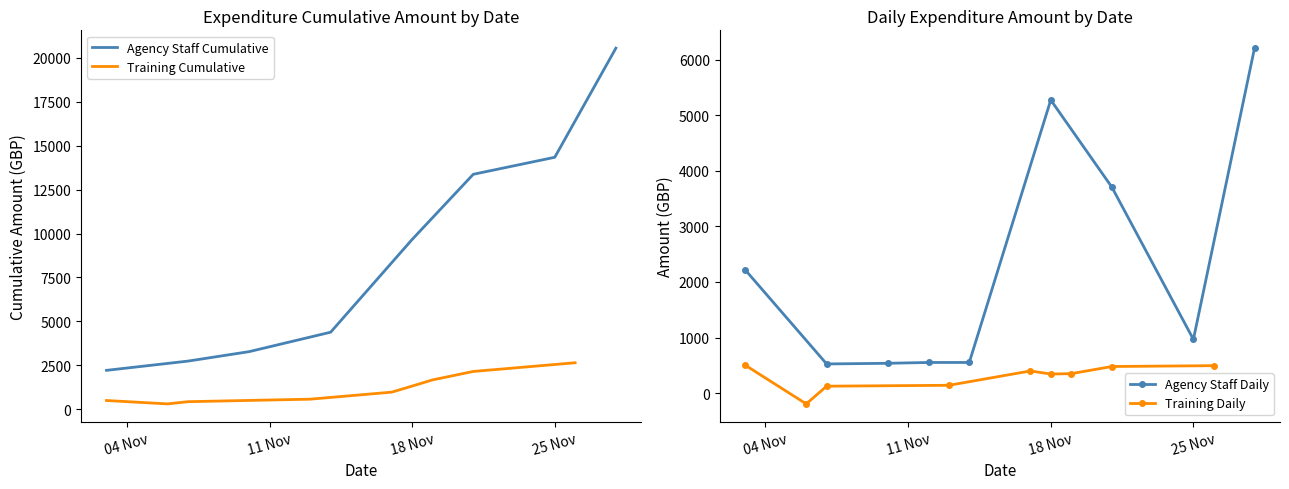

How many data points does each series have?

9